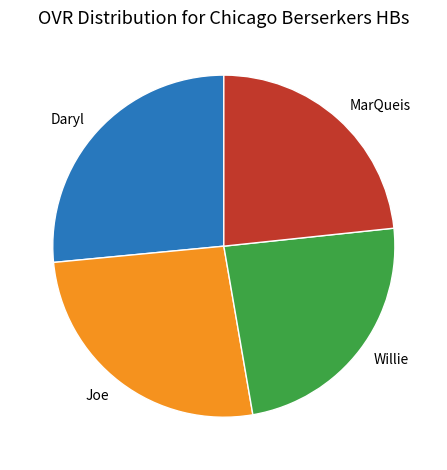

How many slices are in this pie chart?

4